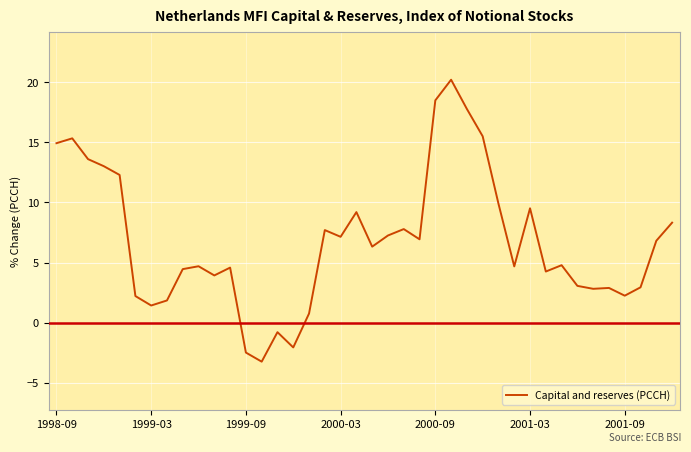

What is the difference between the maximum and minimum values?

23.4